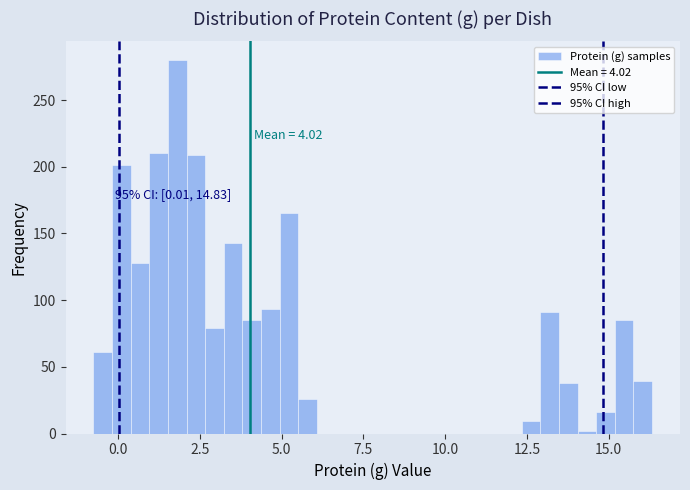

Read against the x-axis, roughly where is the centre of the tallest bar?

2.0